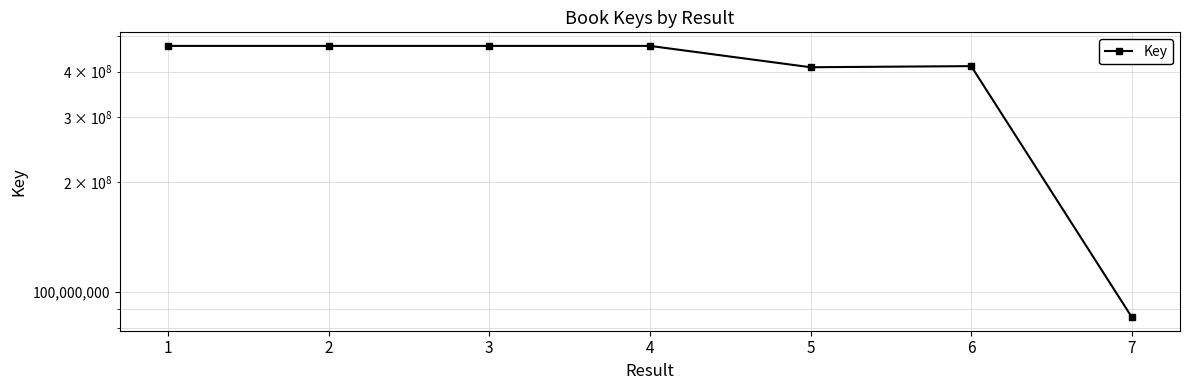

Rank the categories by value from highest to lowest.

2, 4, 1, 3, 6, 5, 7